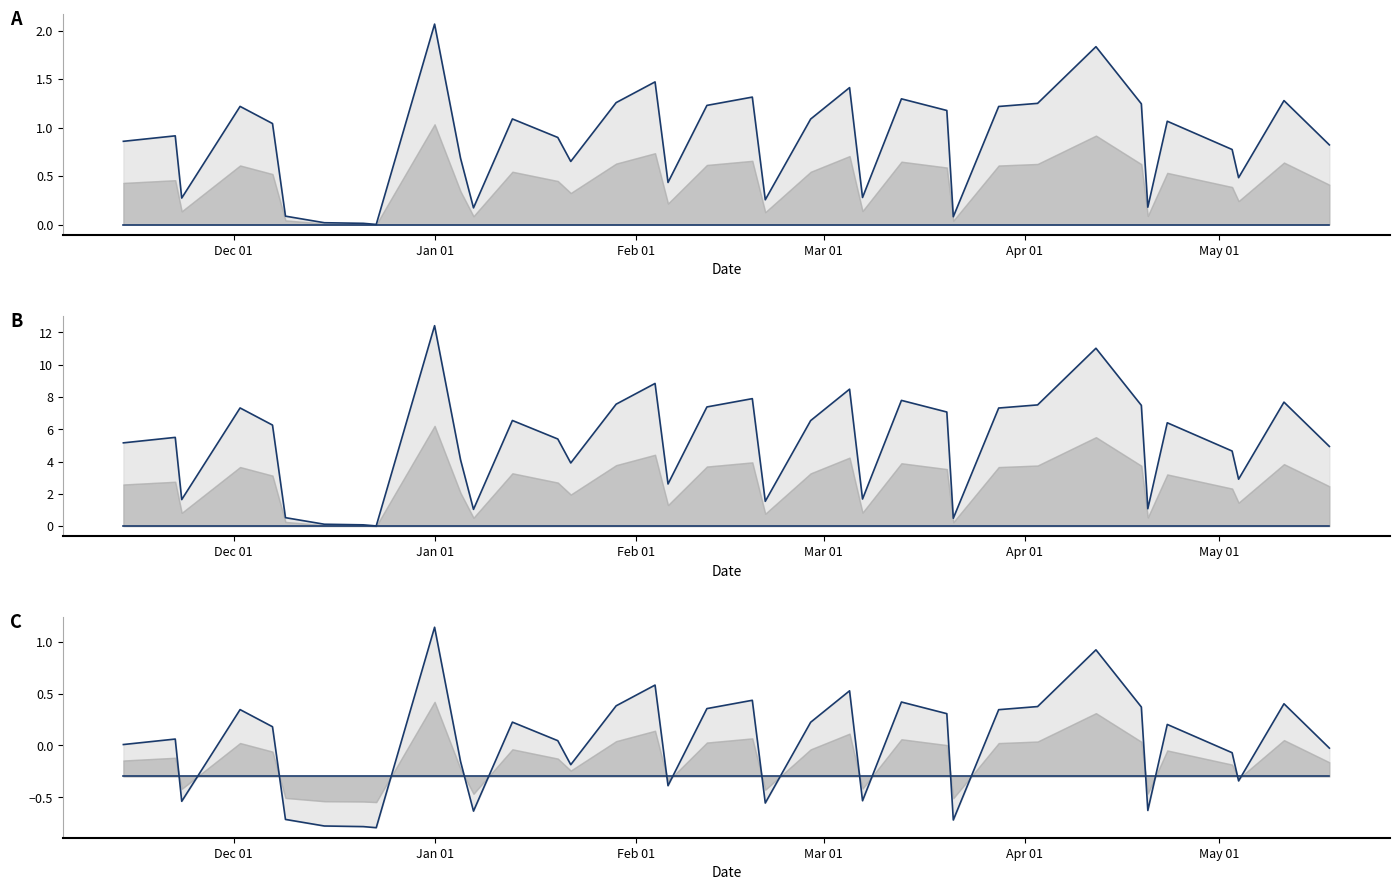

At which label does Amount (lower) reach its minimum?

Dec 01